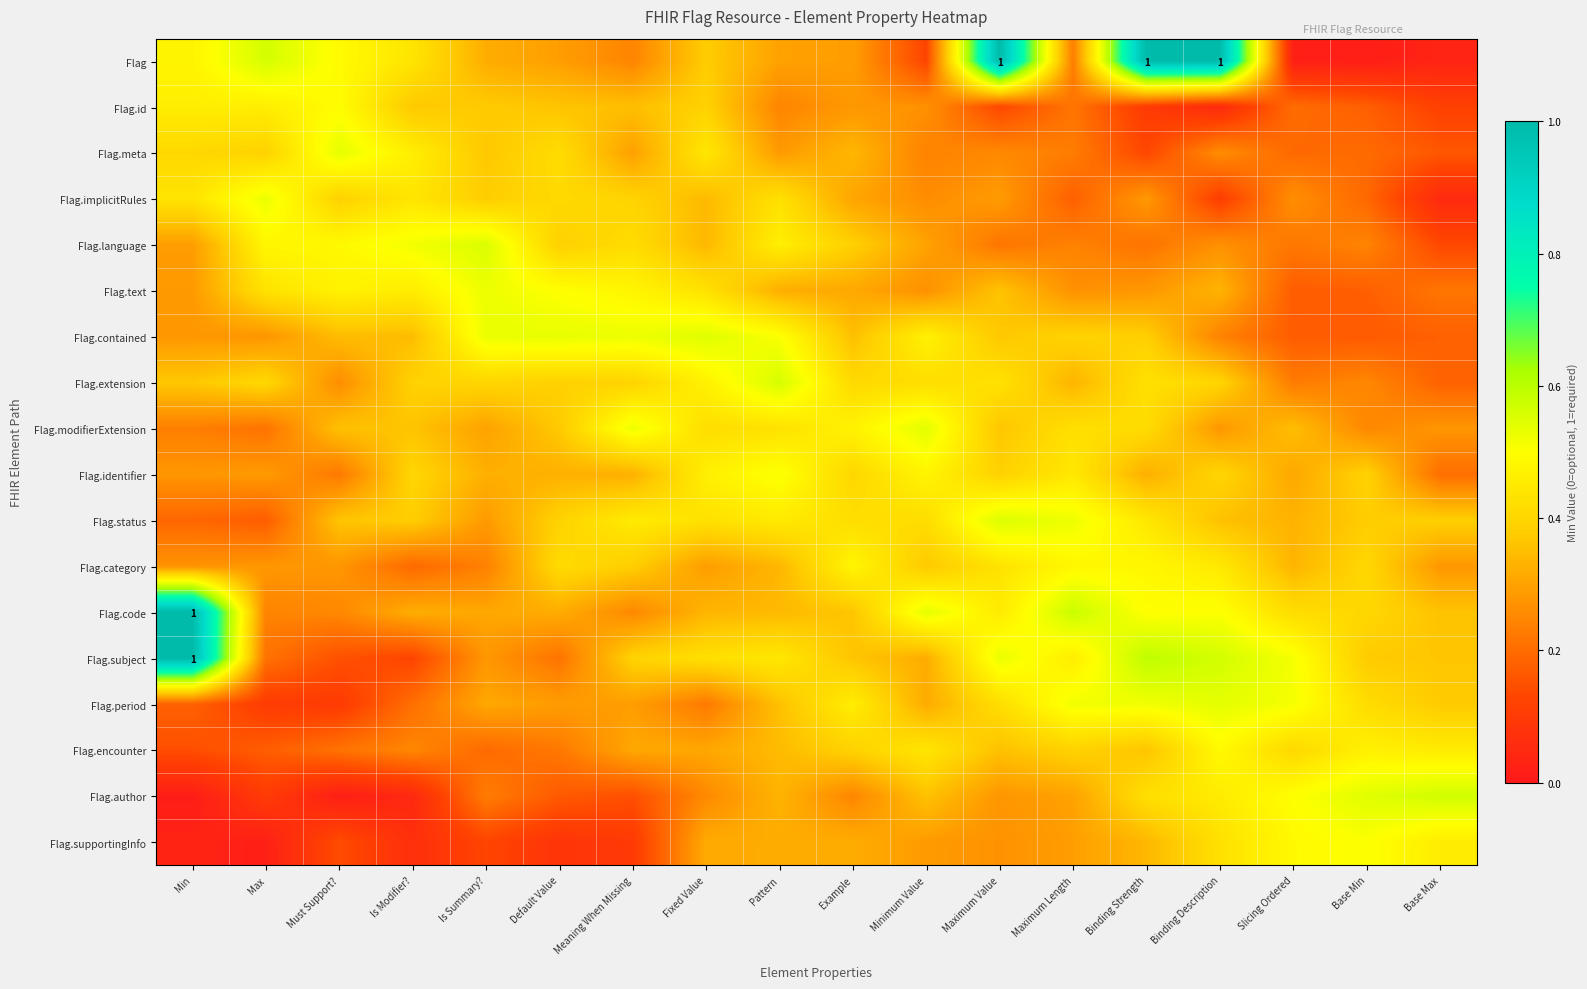

What is the highest value of the Flag.encounter series?

0.5